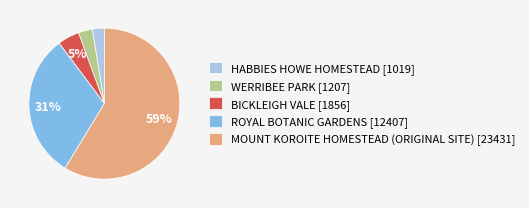

Does MOUNT KOROITE HOMESTEAD (ORIGINAL SITE) [23431] account for over 50% of the chart?

Yes